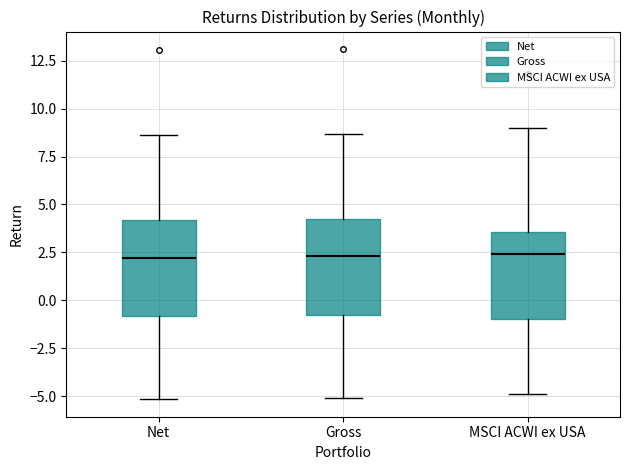

Reading left to right, transcribe this box plot: for each box, give where its median line is, the range the box spans, and where its two whiskers end, as read against the y-axis. The values are not printed on the chart, so give them approximately, as read against the axis.

Net: median 2.0, box -1.0 to 4.0, whiskers -5.0 to 8.5
Gross: median 2.5, box -0.5 to 4.0, whiskers -5.0 to 8.5
MSCI ACWI ex USA: median 2.5, box -1.0 to 3.5, whiskers -5.0 to 9.0